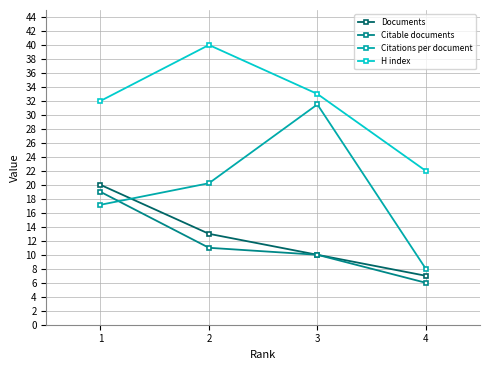

What is the difference between the maximum and minimum values in the Documents series?

13.0